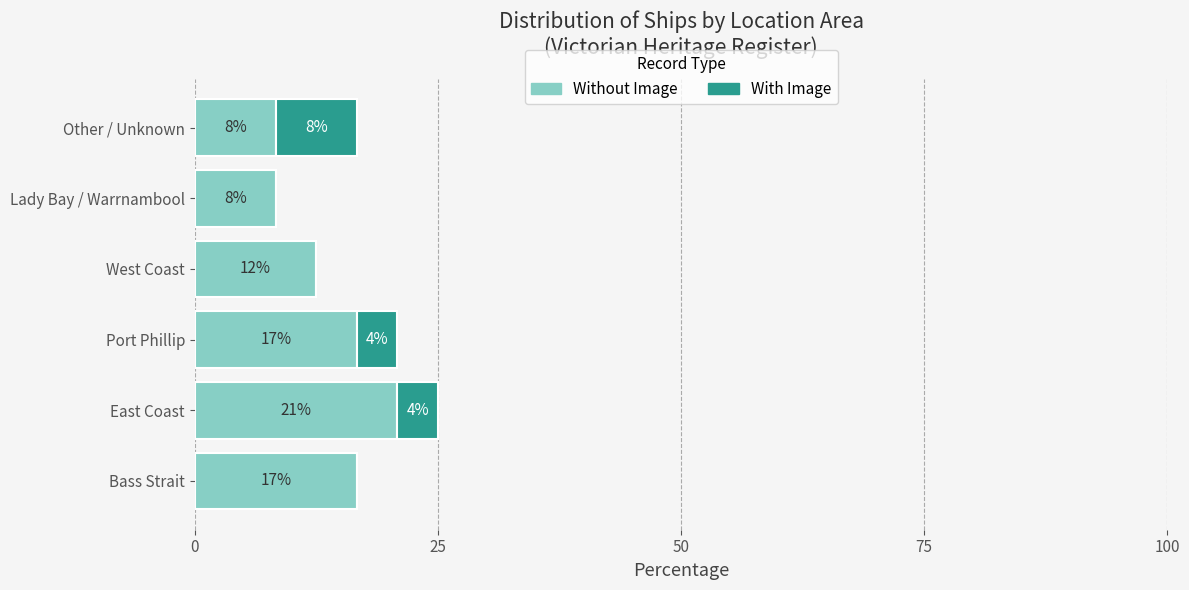

What are all the series names shown in the legend?

Without Image, With Image